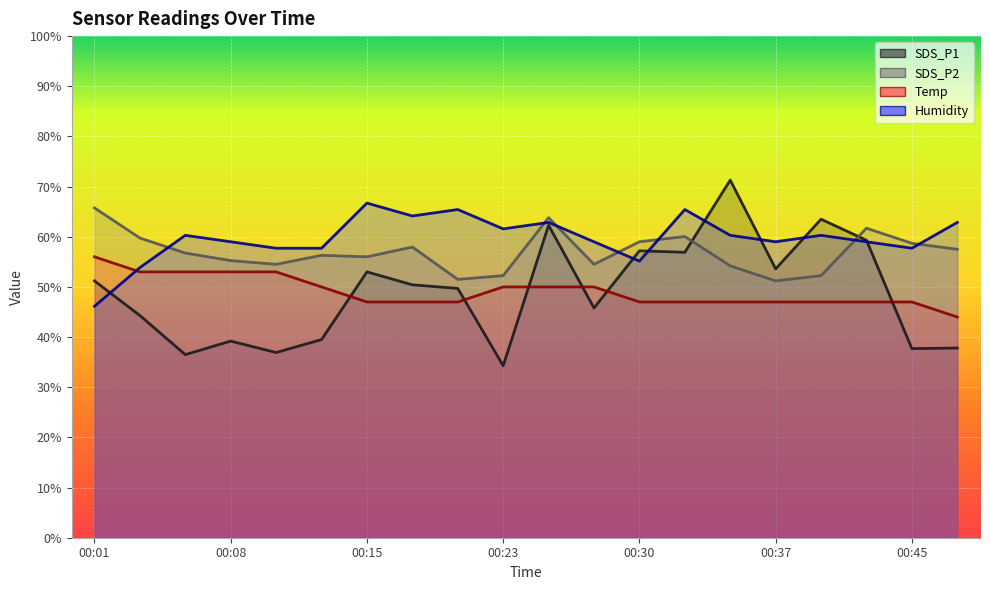

Count the number of categories in the chart.

20